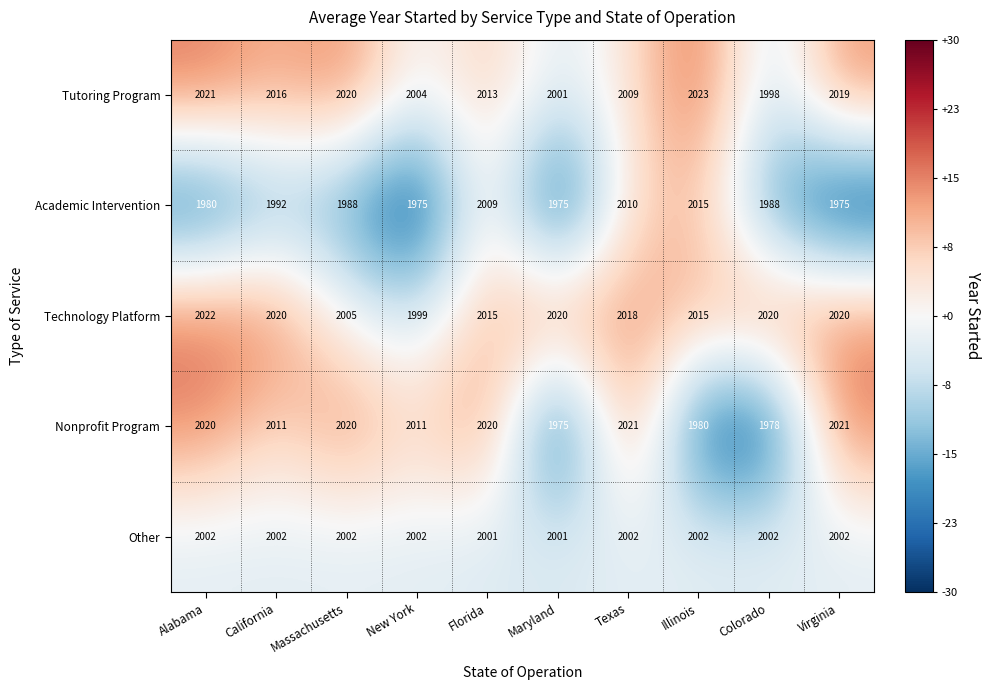

How many values in the Other series are below 2002?

2